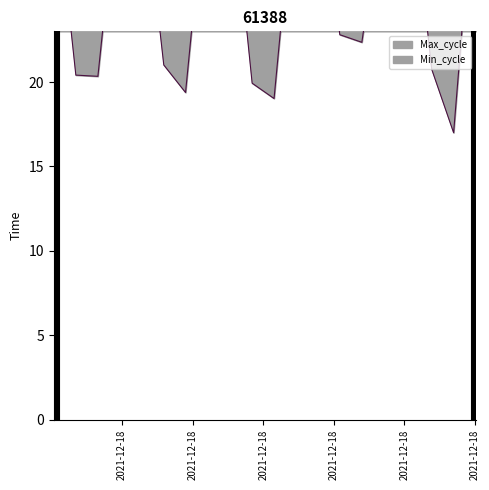

What is the value of the 11th point from the left?

19.0